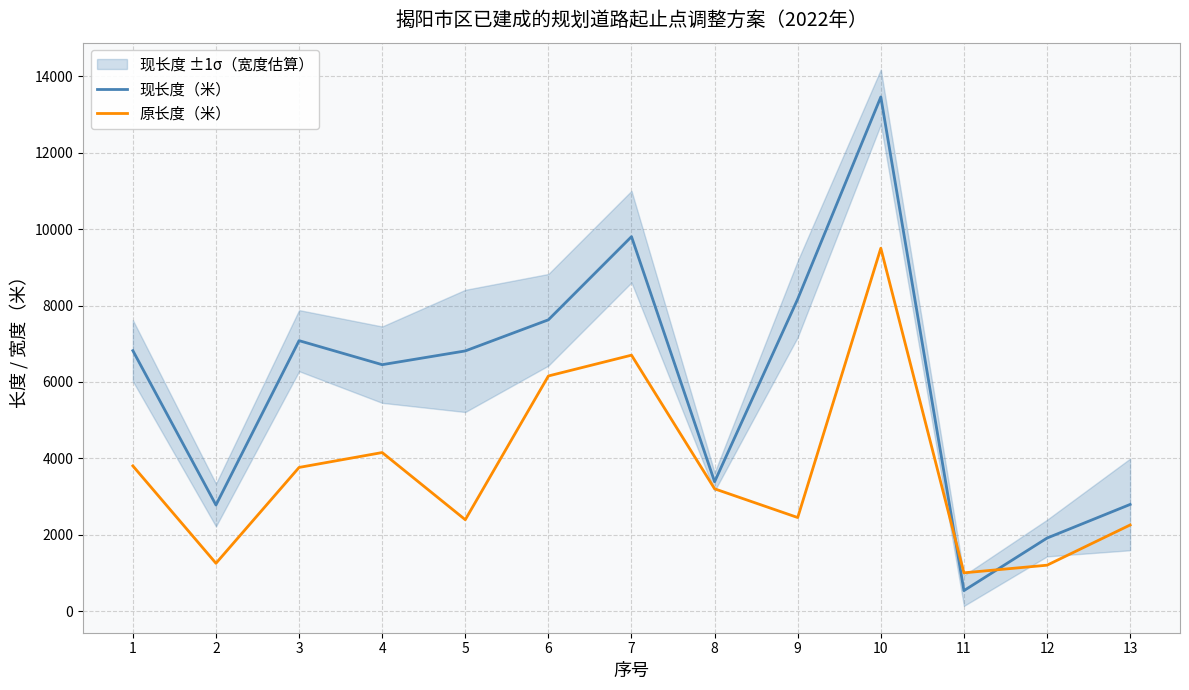

How many data points does each series have?

13